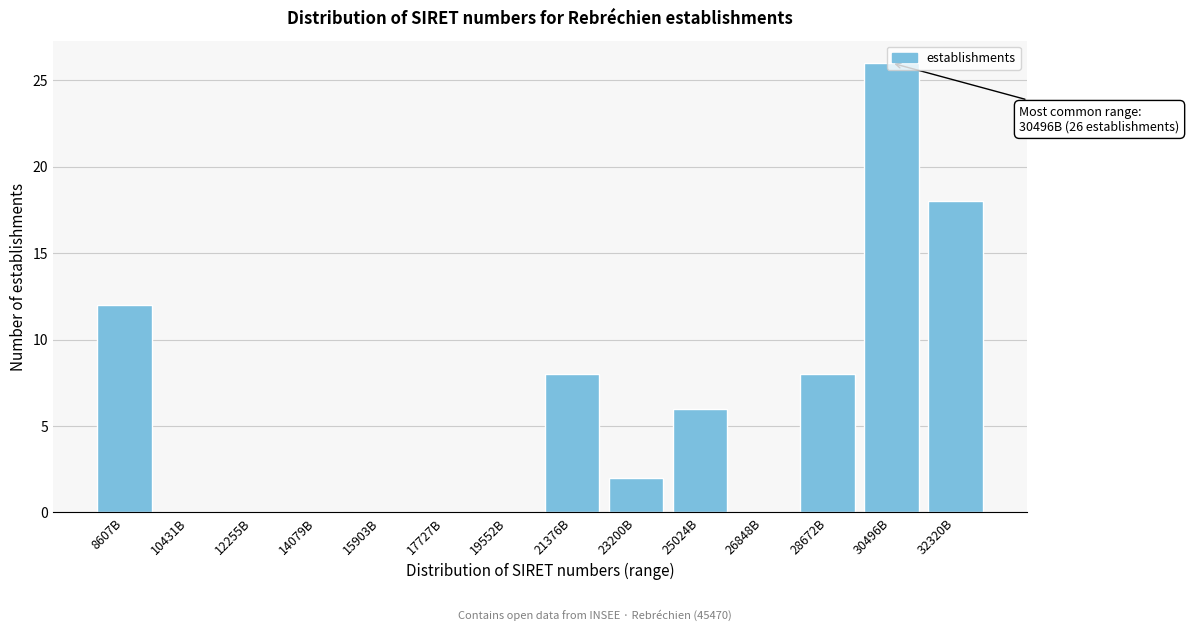

At which category does the chart reach its peak across all series?

30496B